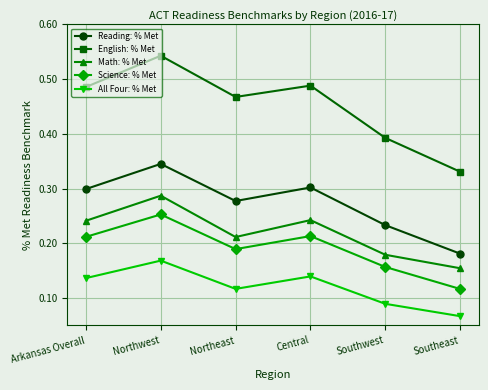

In All Four: % Met, how many points are lower than both neighbors (excluding endpoints)?

1